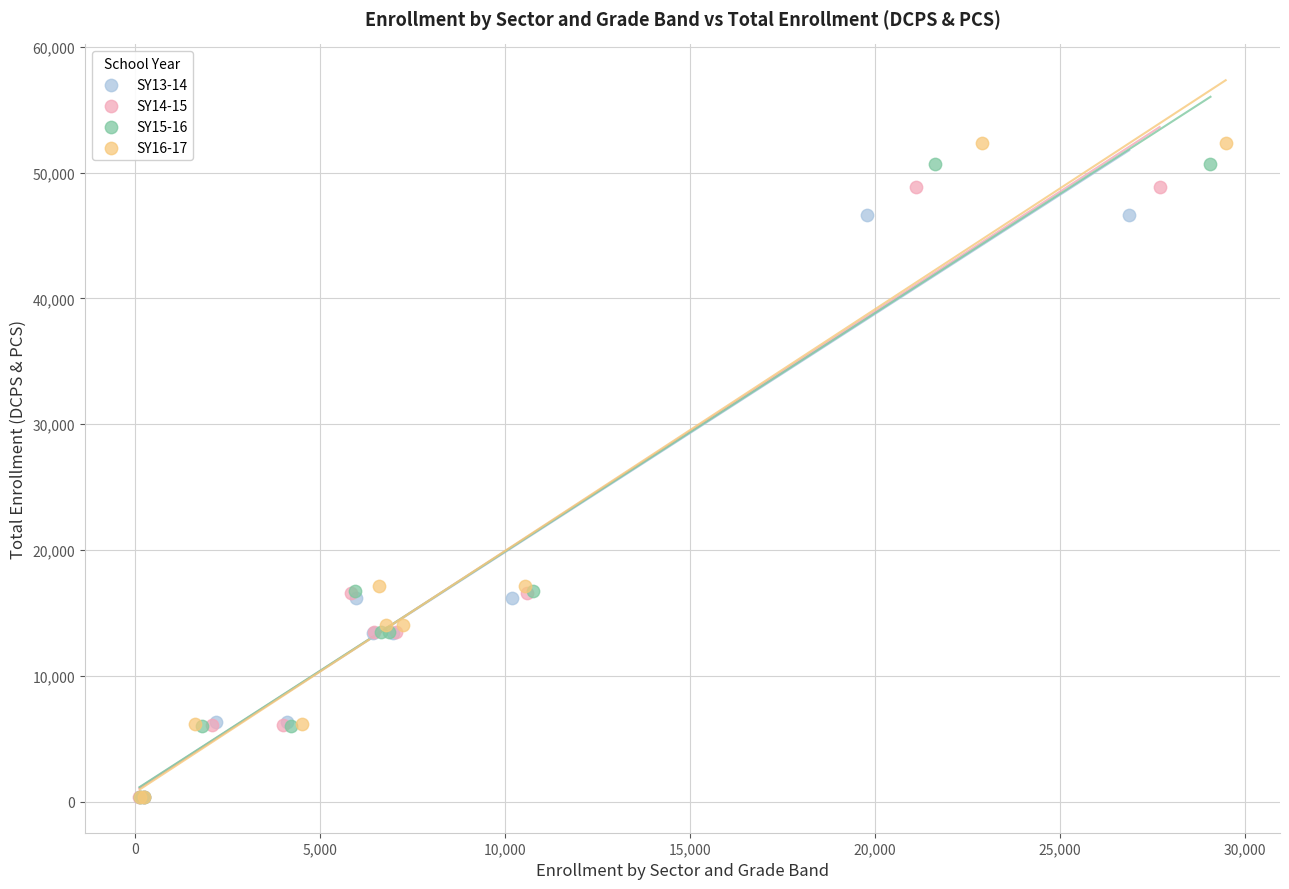

Which series has the widest spread of Y values?

SY16-17